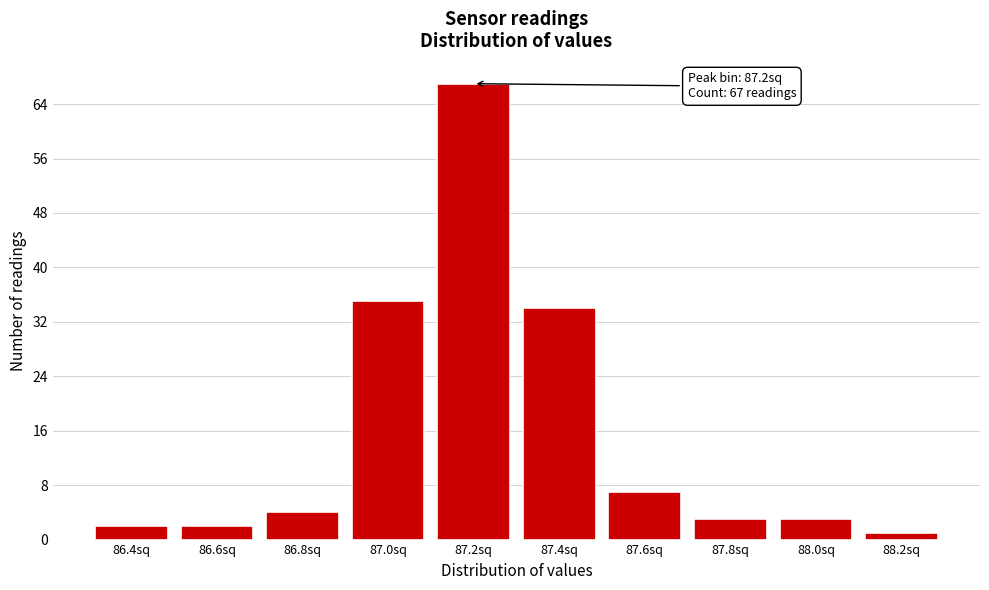

Reading left to right, list all the values displayed in this chart.

86.4sq=2	86.6sq=2	86.8sq=4	87.0sq=35	87.2sq=67	87.4sq=34	87.6sq=7	87.8sq=3	88.0sq=3	88.2sq=1